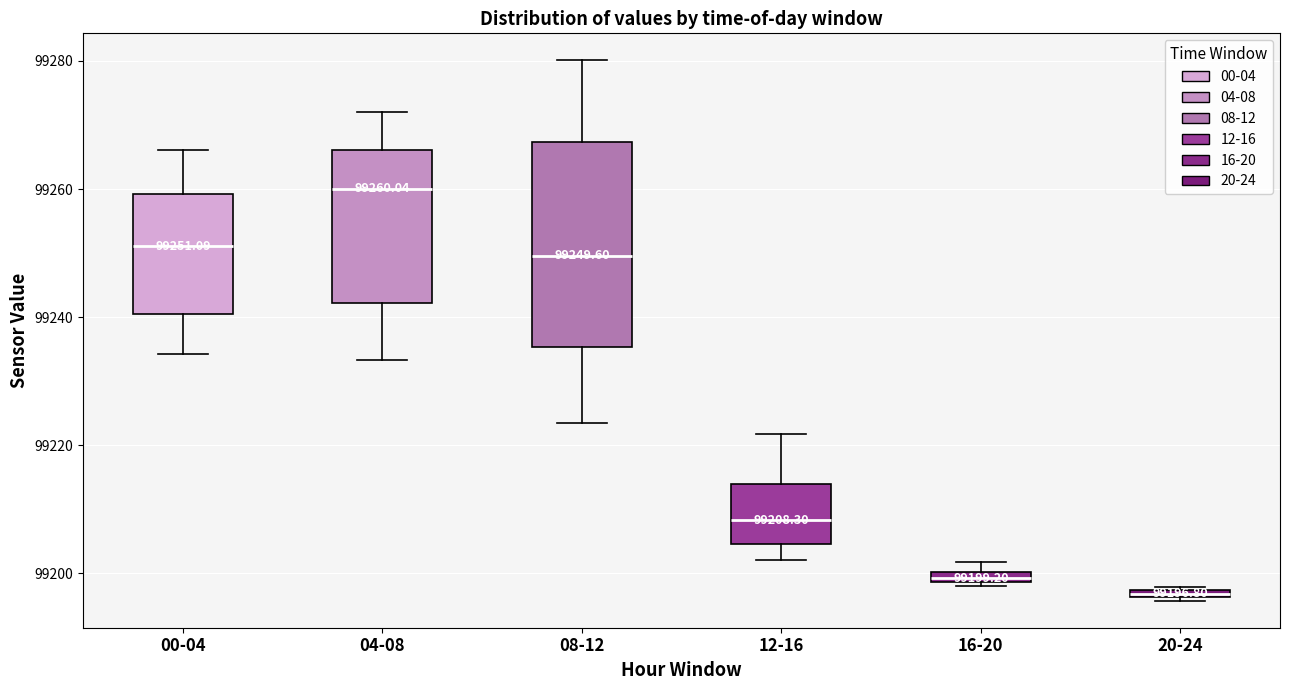

Which box has the lowest median line?

20-24